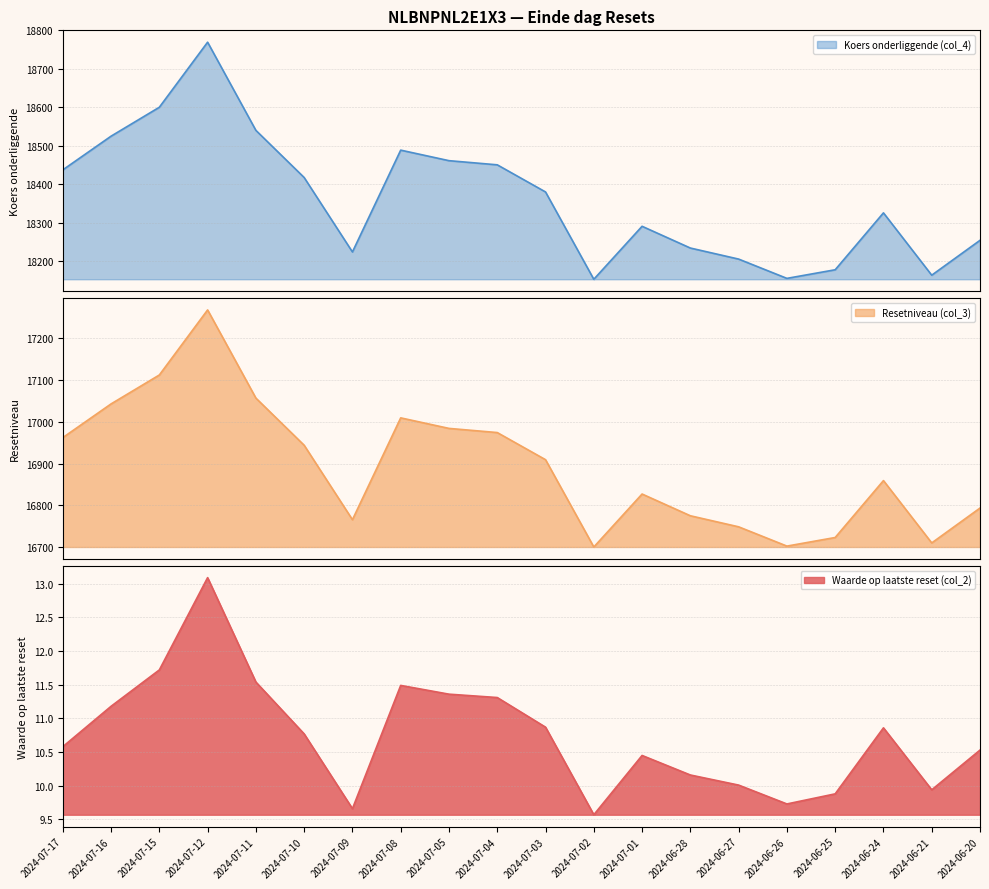

What is the label of the 10th point from the left?

2024-07-04